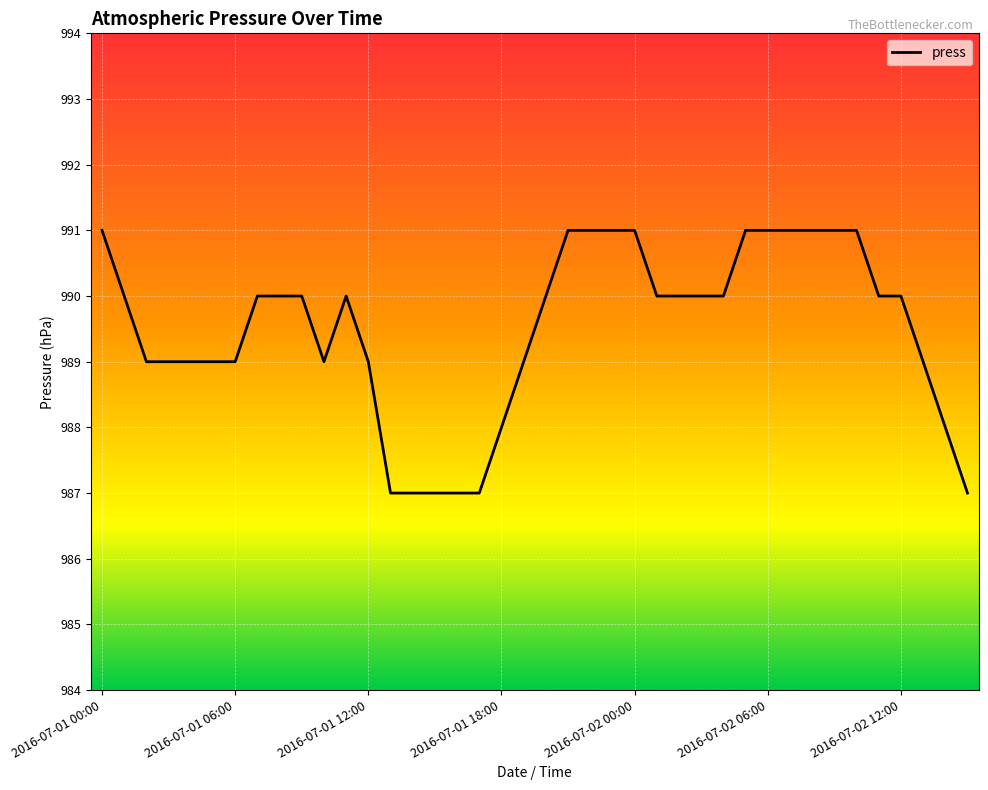

What is the smallest value displayed?

987